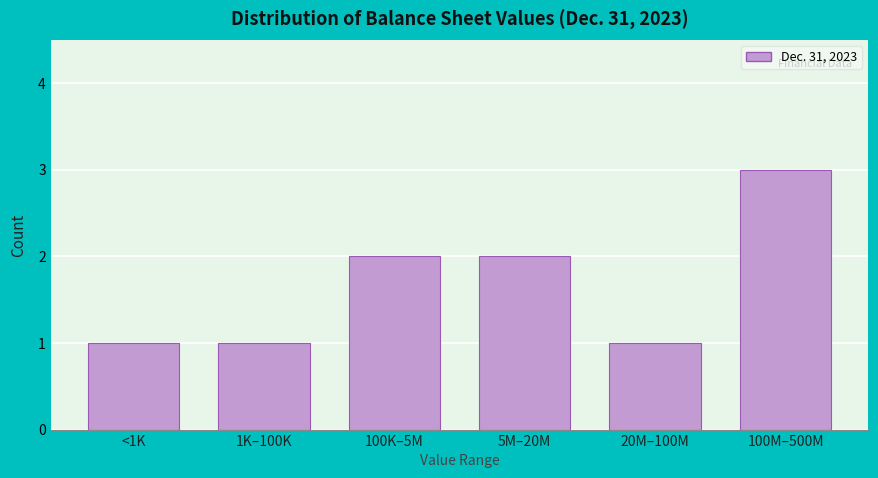

Reading left to right, what are all the values shown in this chart?

1	1	2	2	1	3